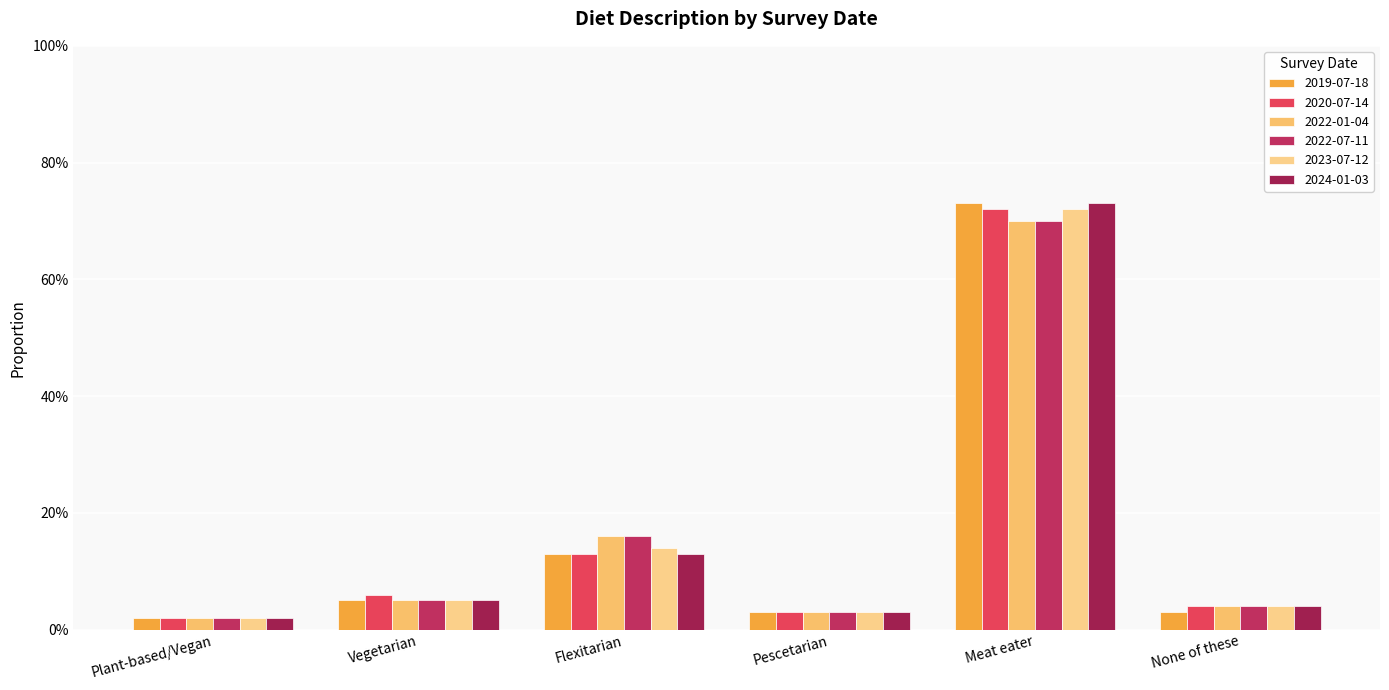

Between Plant-based/Vegan and Pescetarian, which is larger?

Pescetarian